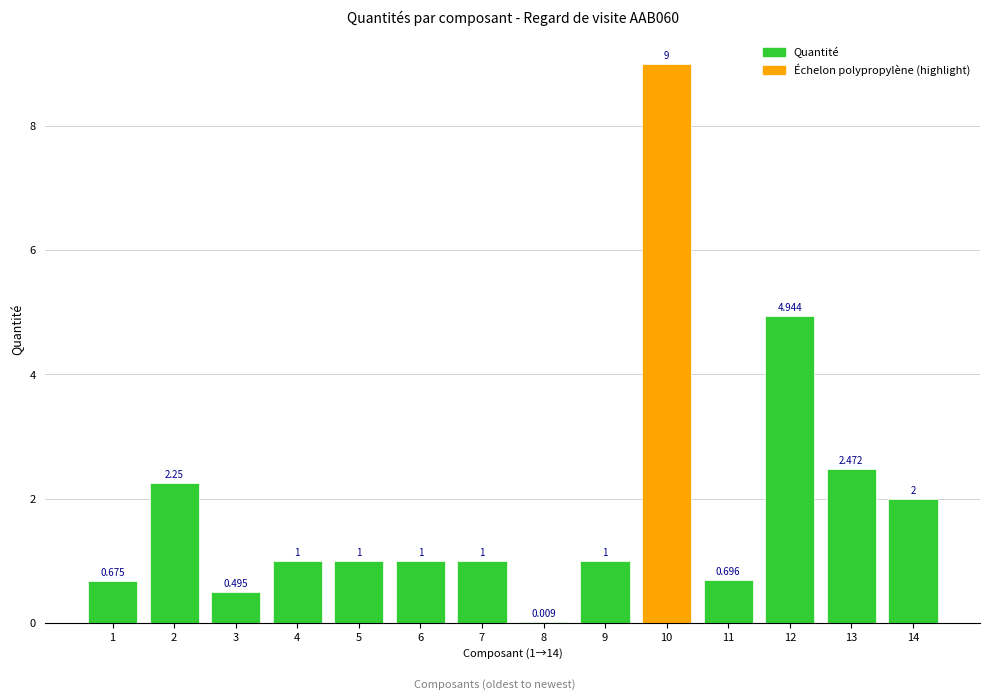

Reading right to left, what are all the values shown in this chart?

14=2.0	13=2.5	12=4.9	11=0.7	10=9.0	9=1.0	8=0.0	7=1.0	6=1.0	5=1.0	4=1.0	3=0.5	2=2.2	1=0.7